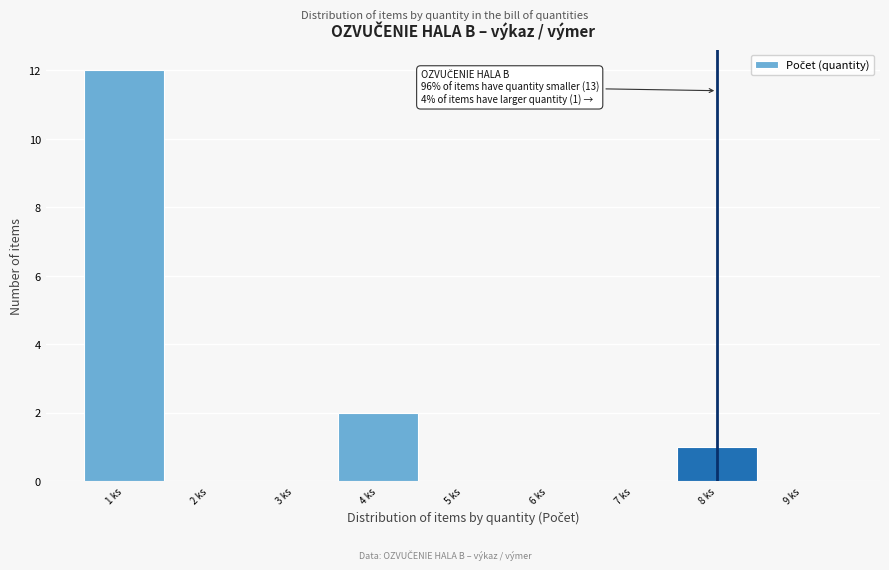

Over which range of the x-axis is the bar tallest?

0.5 to 1.5